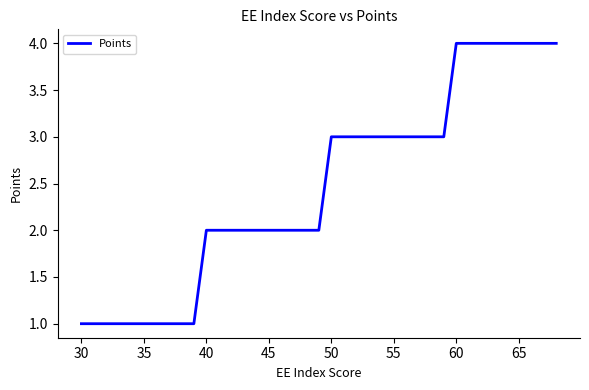

What is the difference between the maximum and minimum values?

3